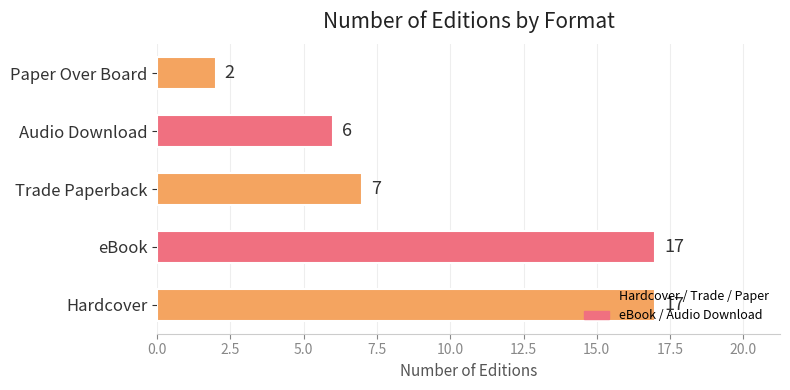

Read the value at Hardcover.

17